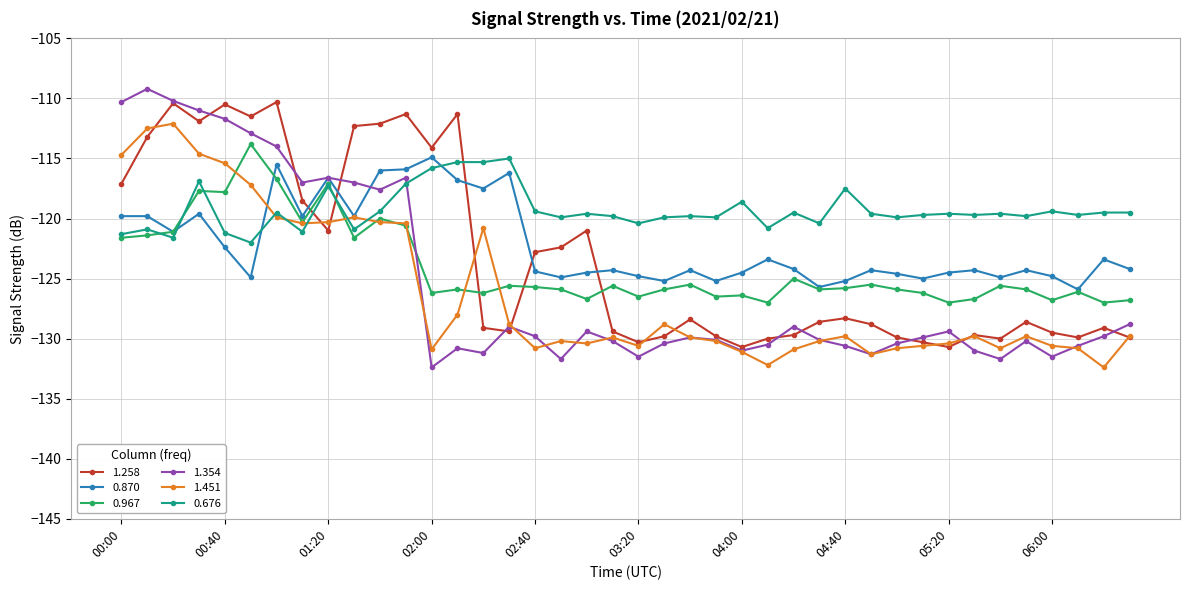

What is the greatest value displayed?

-109.2